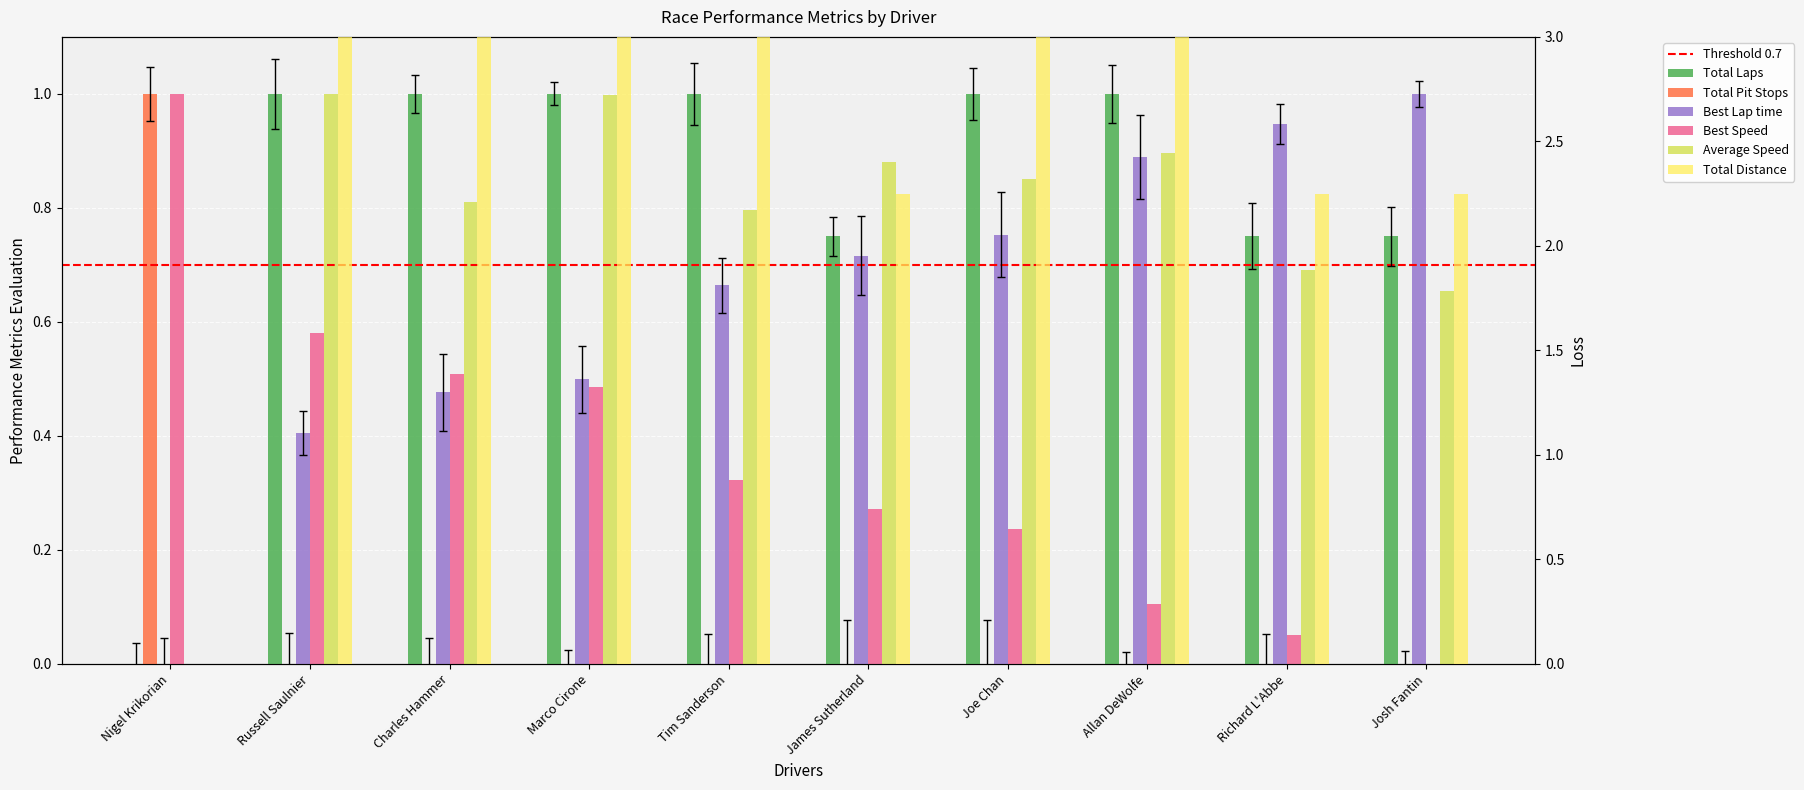

How many data points in Best Lap time are above 0?

9